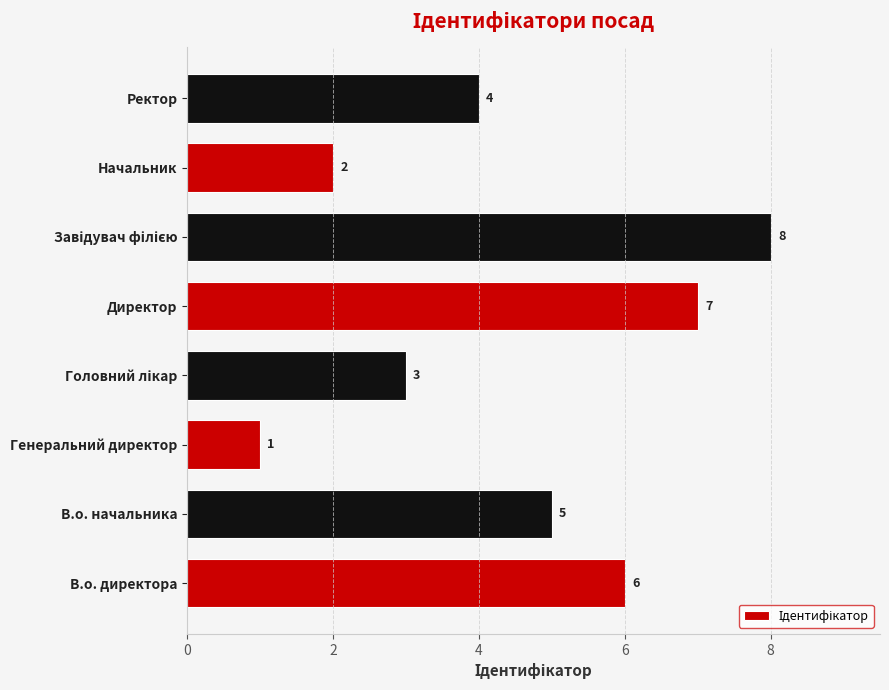

The chart shows a value of 2 at В.о. начальника. True or false?

False